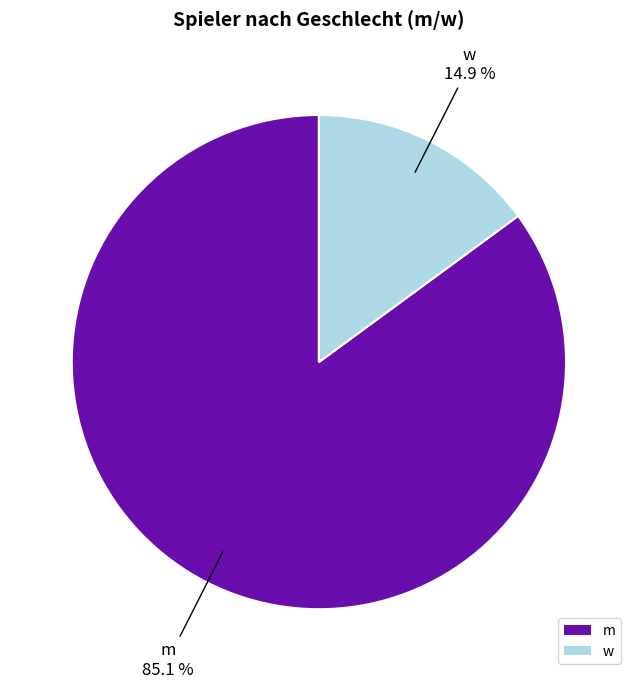

What percentage is the w slice, to the nearest percent?

15%